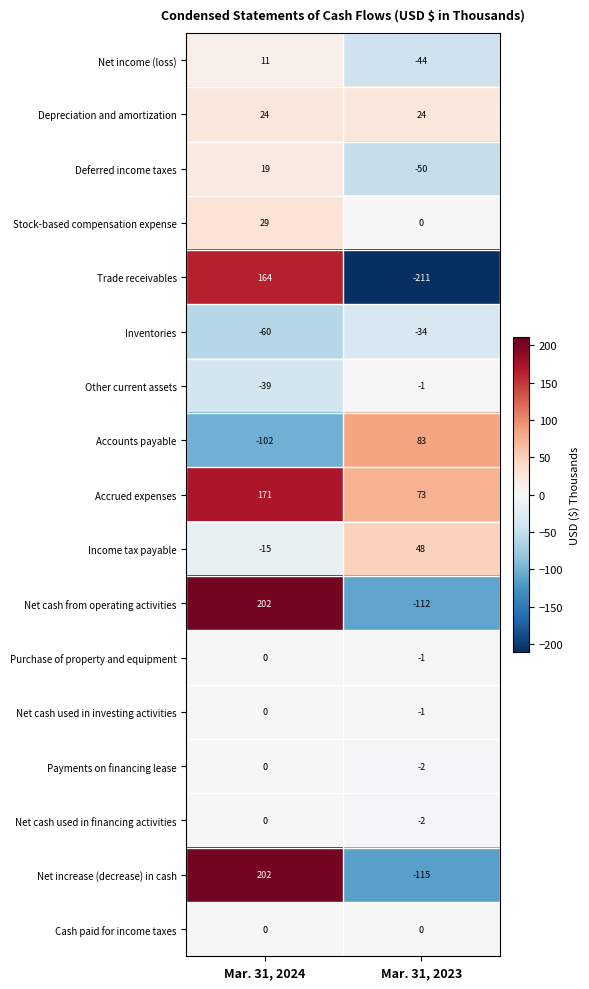

Which series changed the most between Mar. 31, 2024 and Mar. 31, 2023?

Trade receivables